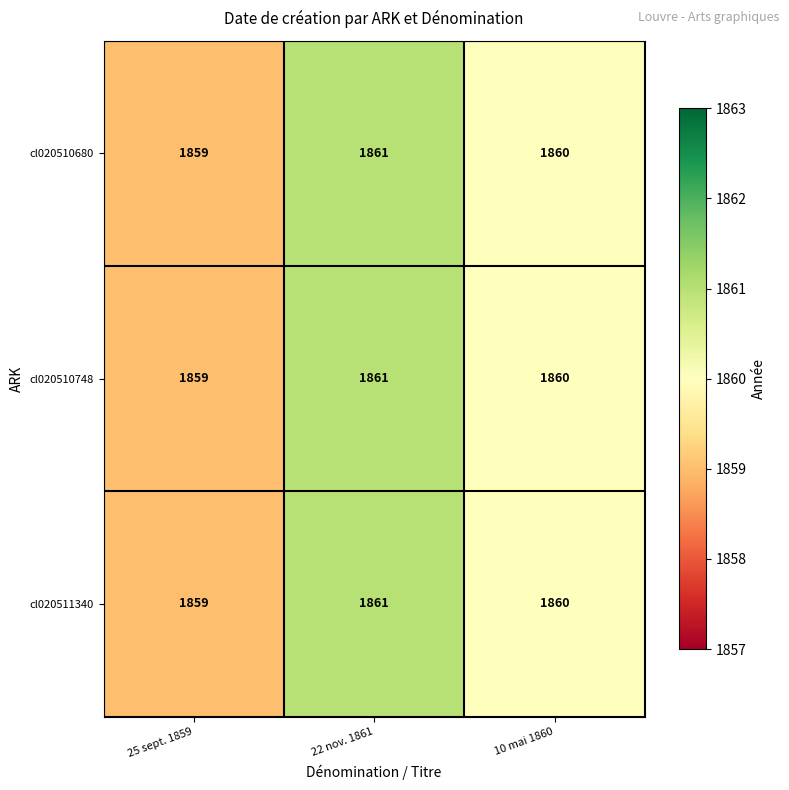

How many data points in cl020510748 are less than 1860?

1